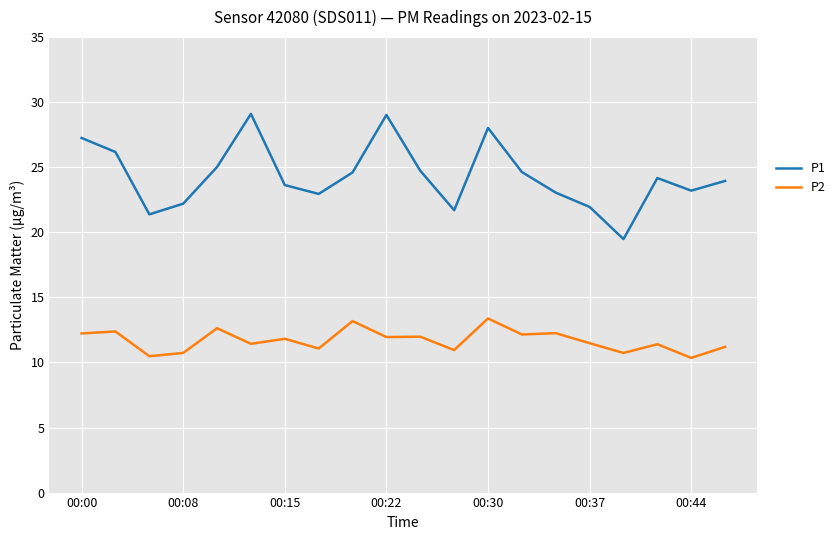

True or false: P1 and P2 cross at least once.

False